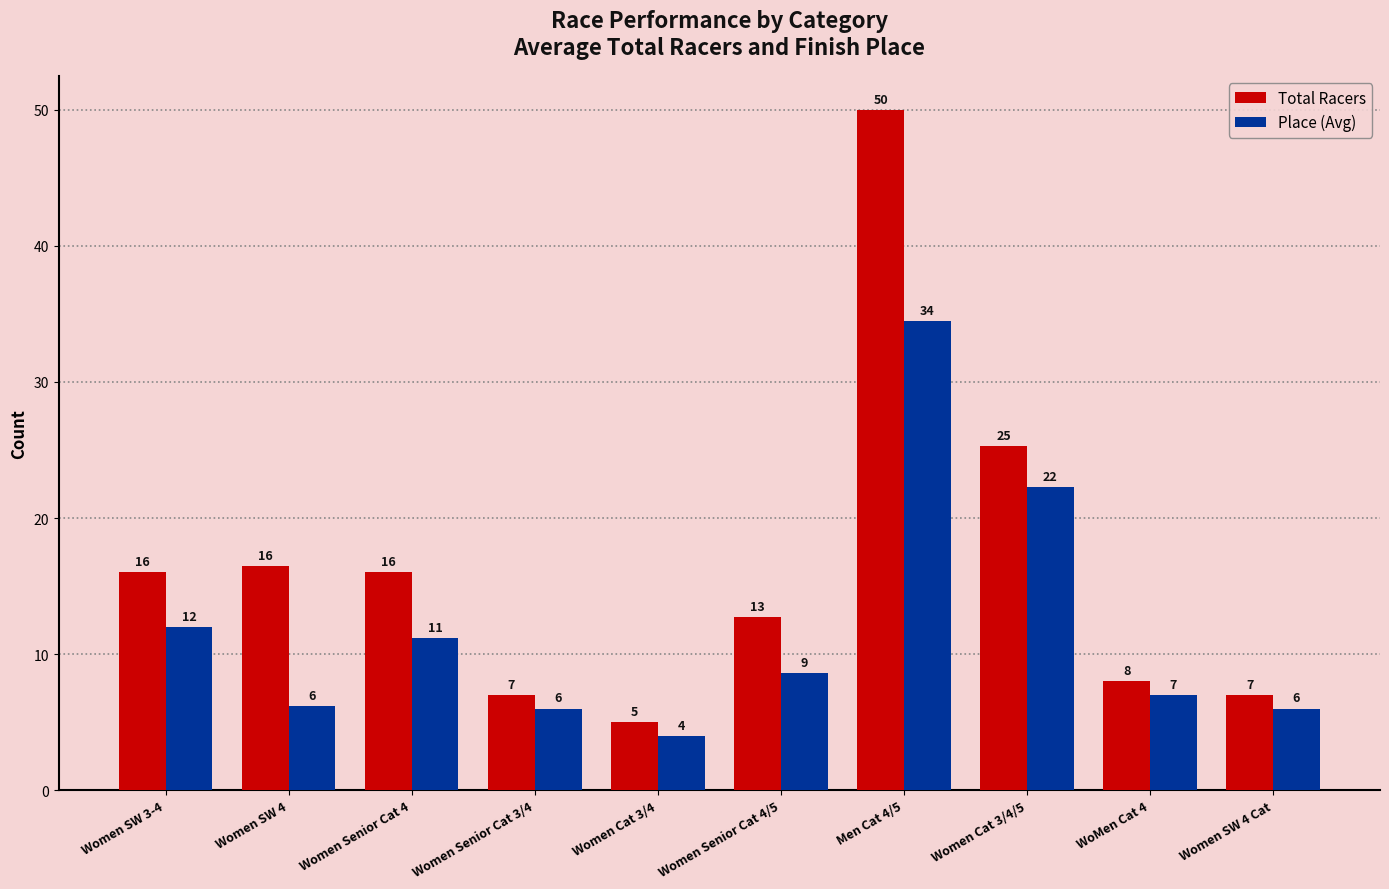

The value of Place (Avg) at Women SW 4 Cat is 6.0. True or false?

True